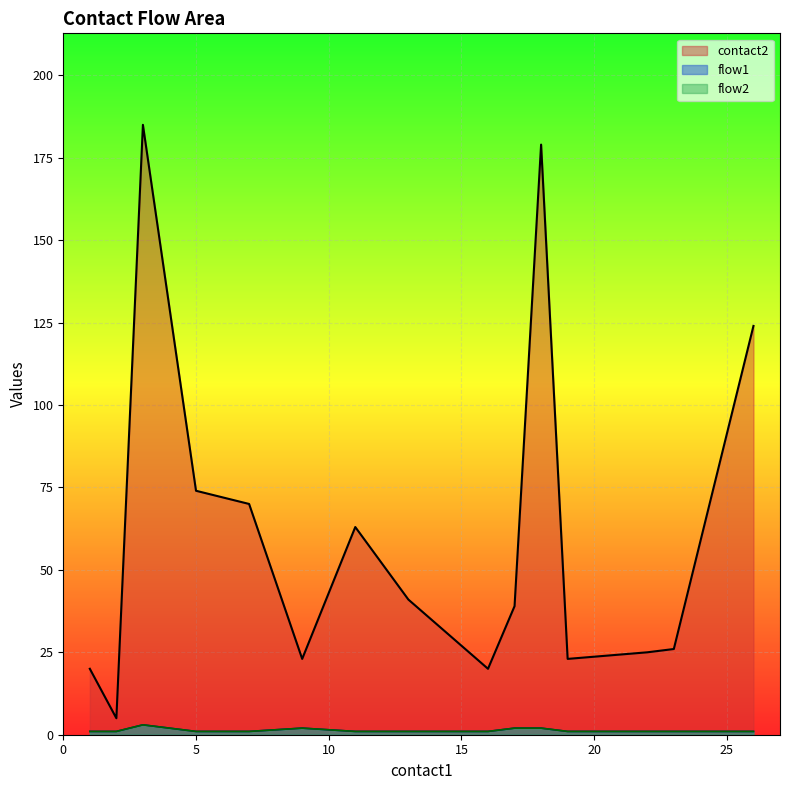

Does the chart display data point markers on the line(s)?

No